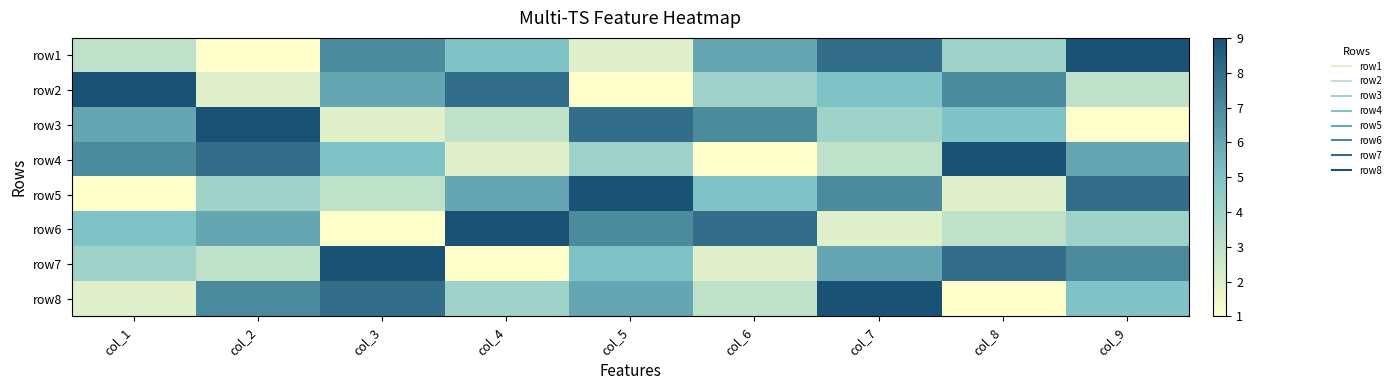

Reading left to right, what are all the values shown in this chart?

row1: col_1=3	col_2=1	col_3=7	col_4=5	col_5=2	col_6=6	col_7=8	col_8=4	col_9=9
row2: col_1=9	col_2=2	col_3=6	col_4=8	col_5=1	col_6=4	col_7=5	col_8=7	col_9=3
row3: col_1=6	col_2=9	col_3=2	col_4=3	col_5=8	col_6=7	col_7=4	col_8=5	col_9=1
row4: col_1=7	col_2=8	col_3=5	col_4=2	col_5=4	col_6=1	col_7=3	col_8=9	col_9=6
row5: col_1=1	col_2=4	col_3=3	col_4=6	col_5=9	col_6=5	col_7=7	col_8=2	col_9=8
row6: col_1=5	col_2=6	col_3=1	col_4=9	col_5=7	col_6=8	col_7=2	col_8=3	col_9=4
row7: col_1=4	col_2=3	col_3=9	col_4=1	col_5=5	col_6=2	col_7=6	col_8=8	col_9=7
row8: col_1=2	col_2=7	col_3=8	col_4=4	col_5=6	col_6=3	col_7=9	col_8=1	col_9=5